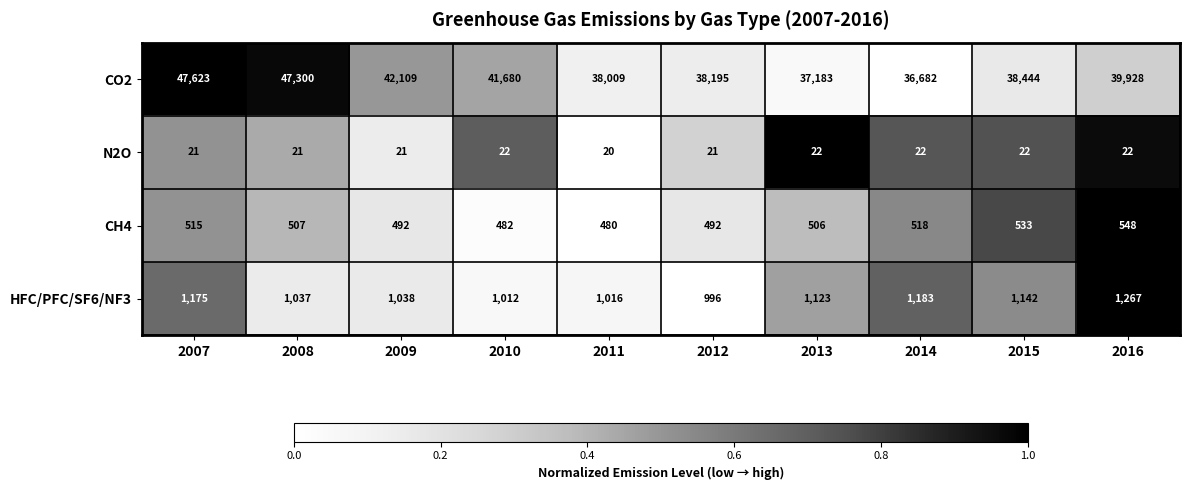

What is the spread (max minus min) of values at 2010?

41658